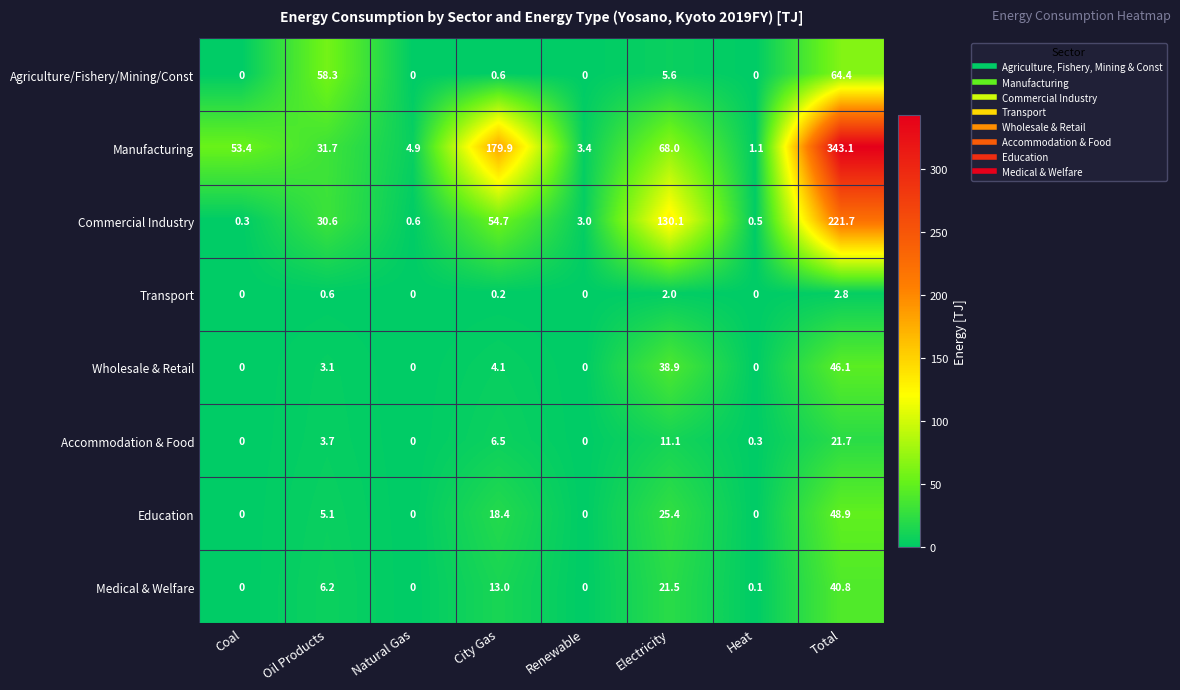

What is the difference between the Accommodation & Food values at Heat and Renewable?

0.3